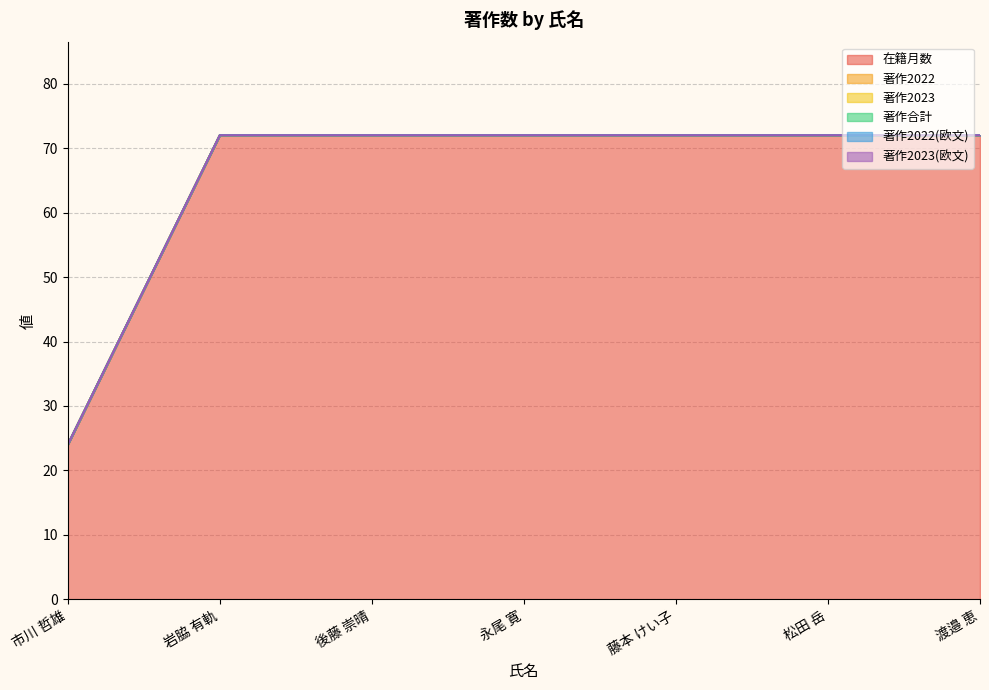

Between 松田 岳 and 渡邉 恵, which series saw the biggest shift?

在籍月数